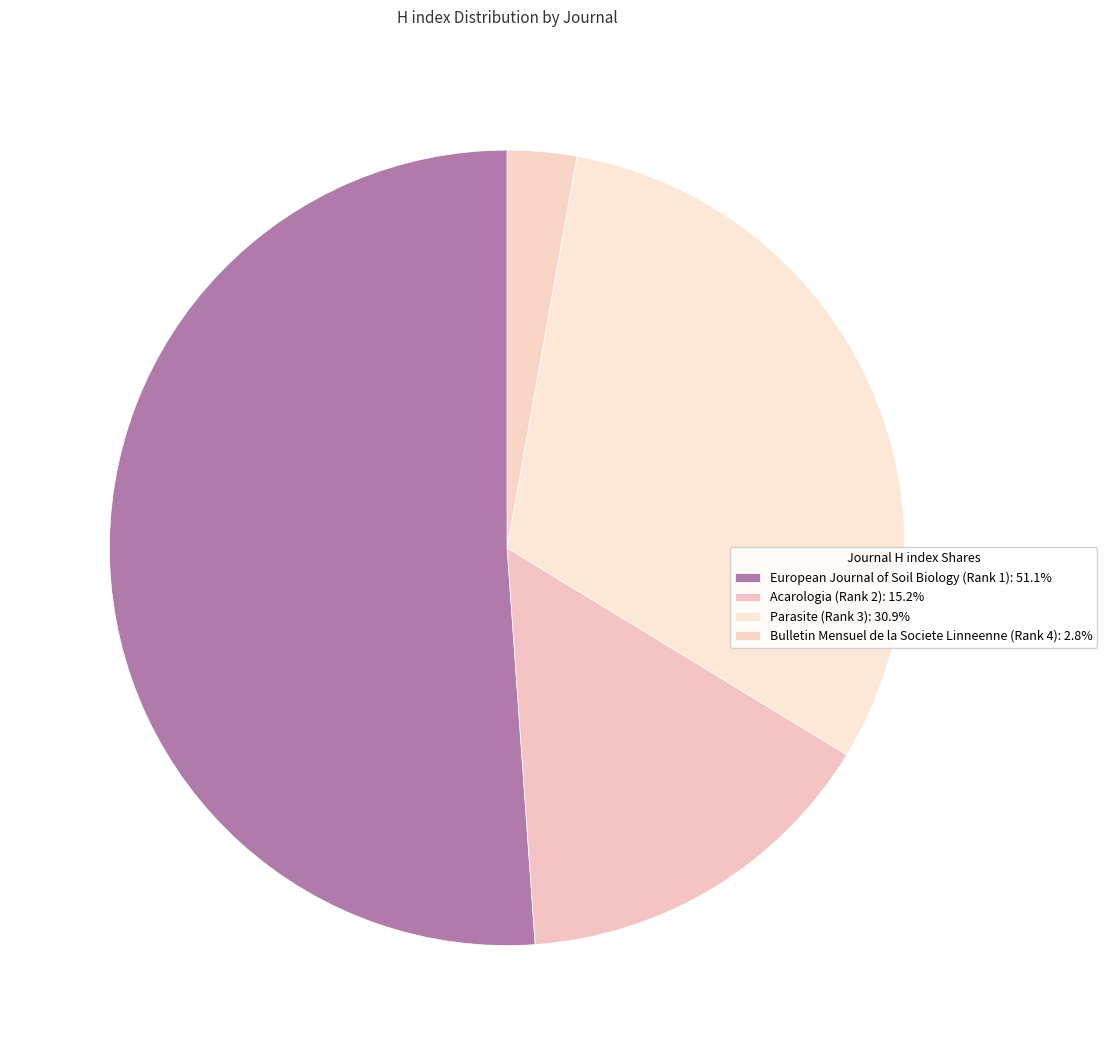

What is the majority slice?

European Journal of Soil Biology (Rank 1)